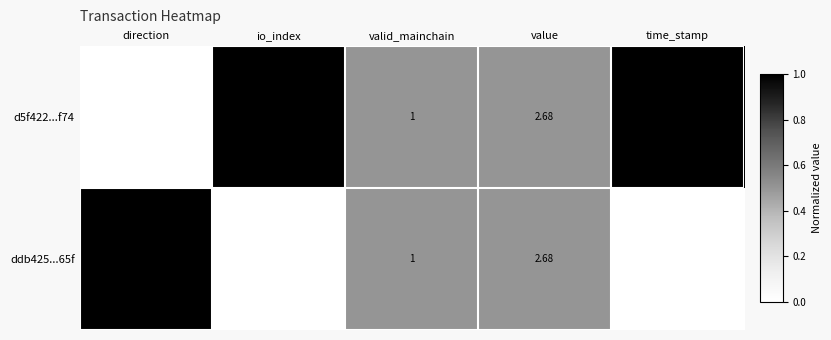

At which label does d5f422...f74 first exceed 2?

io_index